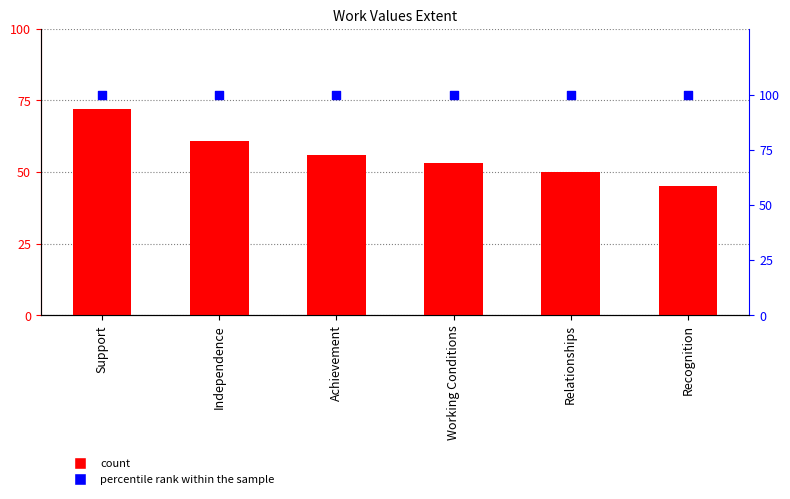

Which series reaches the minimum Y coordinate?

Extent